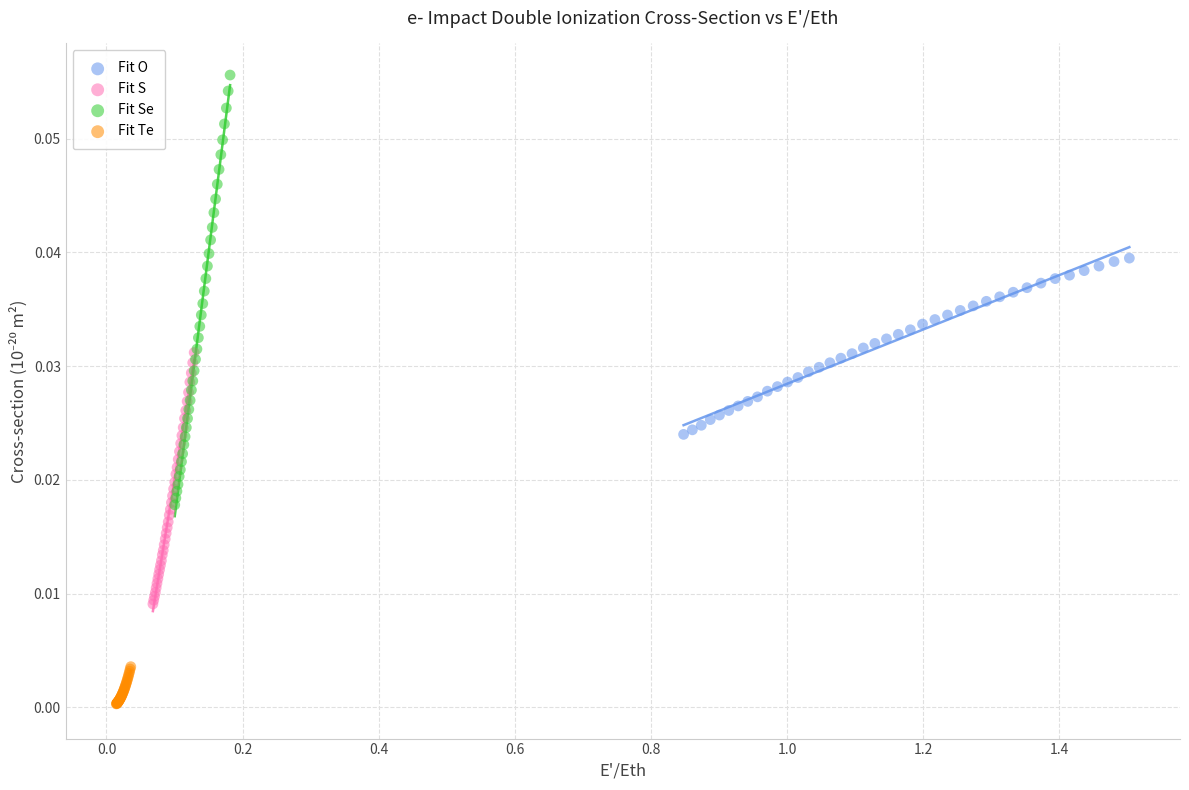

Which series has the widest spread of Y values?

Fit Se